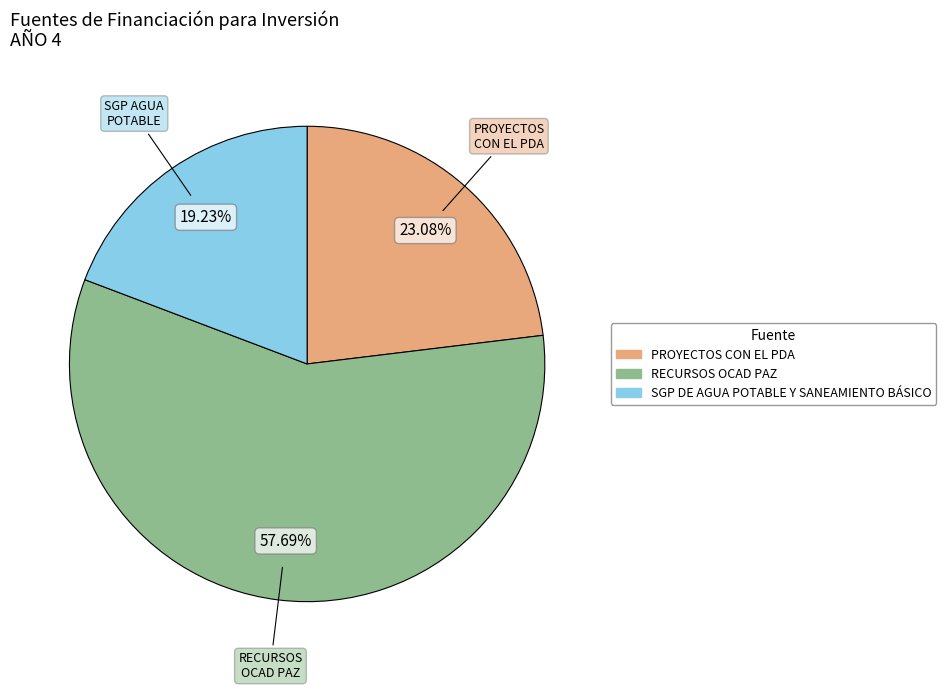

To the nearest percent, what is the combined percentage of RECURSOS OCAD PAZ and PROYECTOS CON EL PDA?

81%